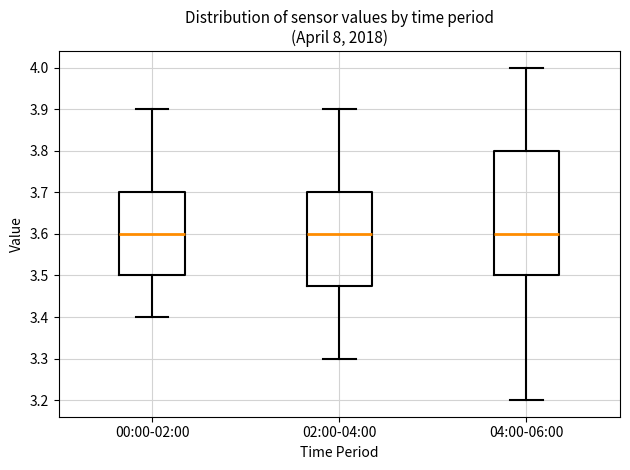

Reading left to right, transcribe this box plot: for each box, give where its median line is, the range the box spans, and where its two whiskers end, as read against the y-axis. The values are not printed on the chart, so give them approximately, as read against the axis.

00:00-02:00: median 3.60, box 3.50 to 3.70, whiskers 3.40 to 3.90
02:00-04:00: median 3.60, box 3.48 to 3.70, whiskers 3.30 to 3.90
04:00-06:00: median 3.60, box 3.50 to 3.80, whiskers 3.20 to 4.00